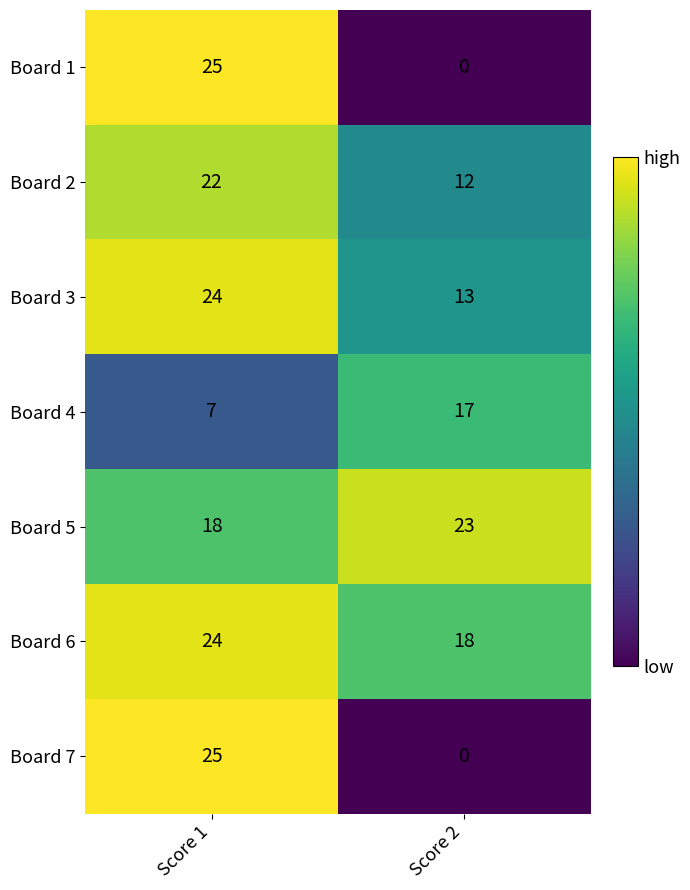

At which category is the sum across all series the highest?

Score 1